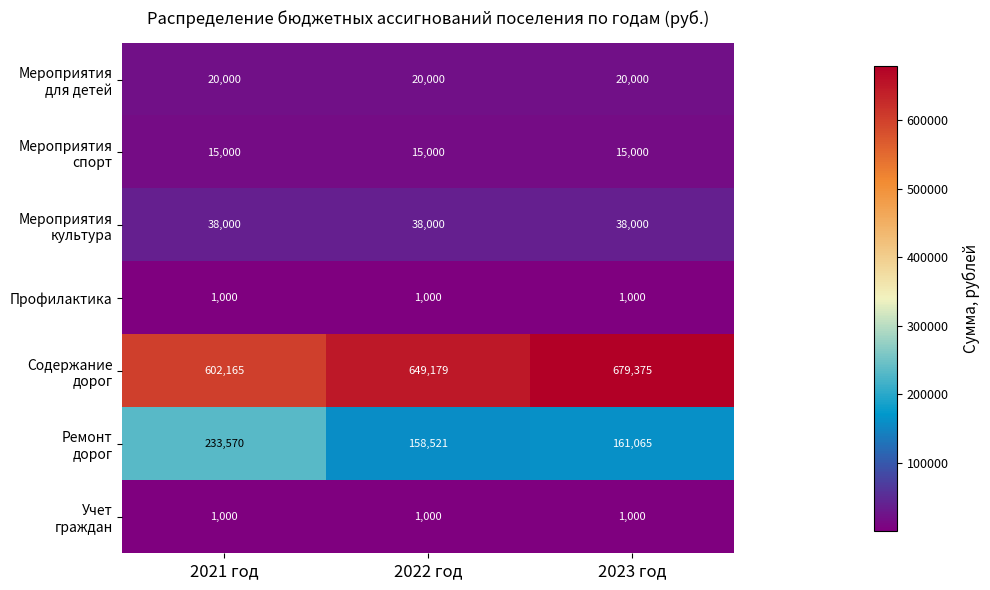

True or false: Профилактика has a value of 621 at 2021 год.

False